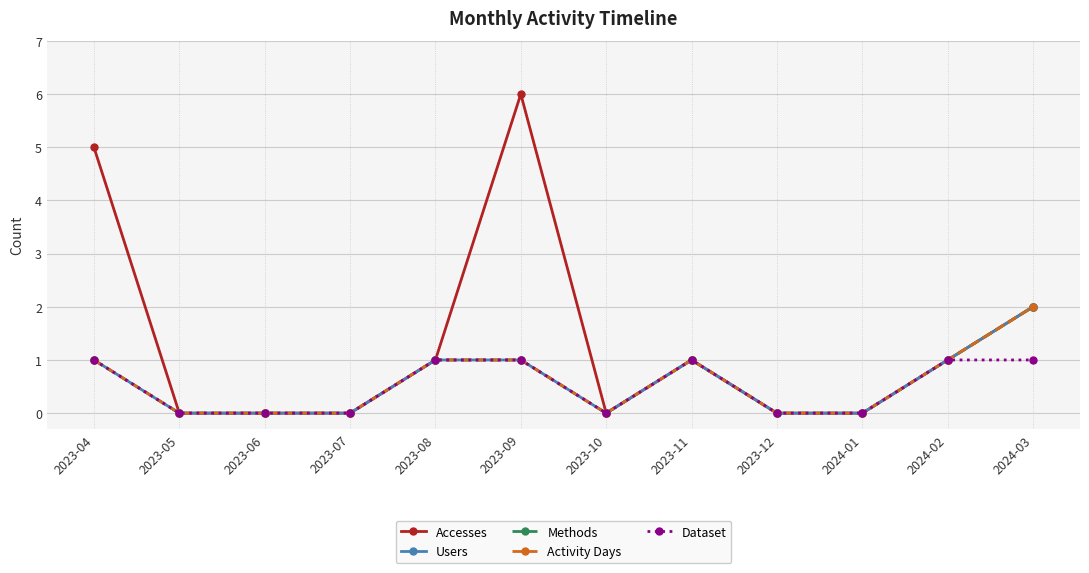

What position from the right is 2024-03?

1